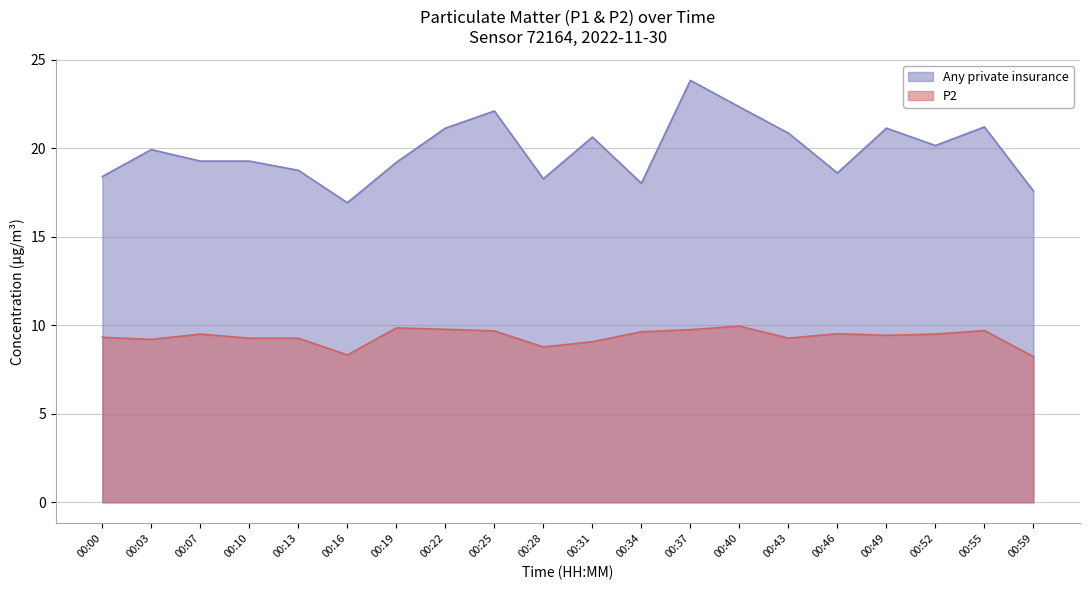

Rank the categories by P2 value from lowest to highest.

00:59, 00:16, 00:28, 00:31, 00:03, 00:10, 00:13, 00:43, 00:00, 00:49, 00:07, 00:52, 00:46, 00:34, 00:25, 00:55, 00:37, 00:22, 00:19, 00:40